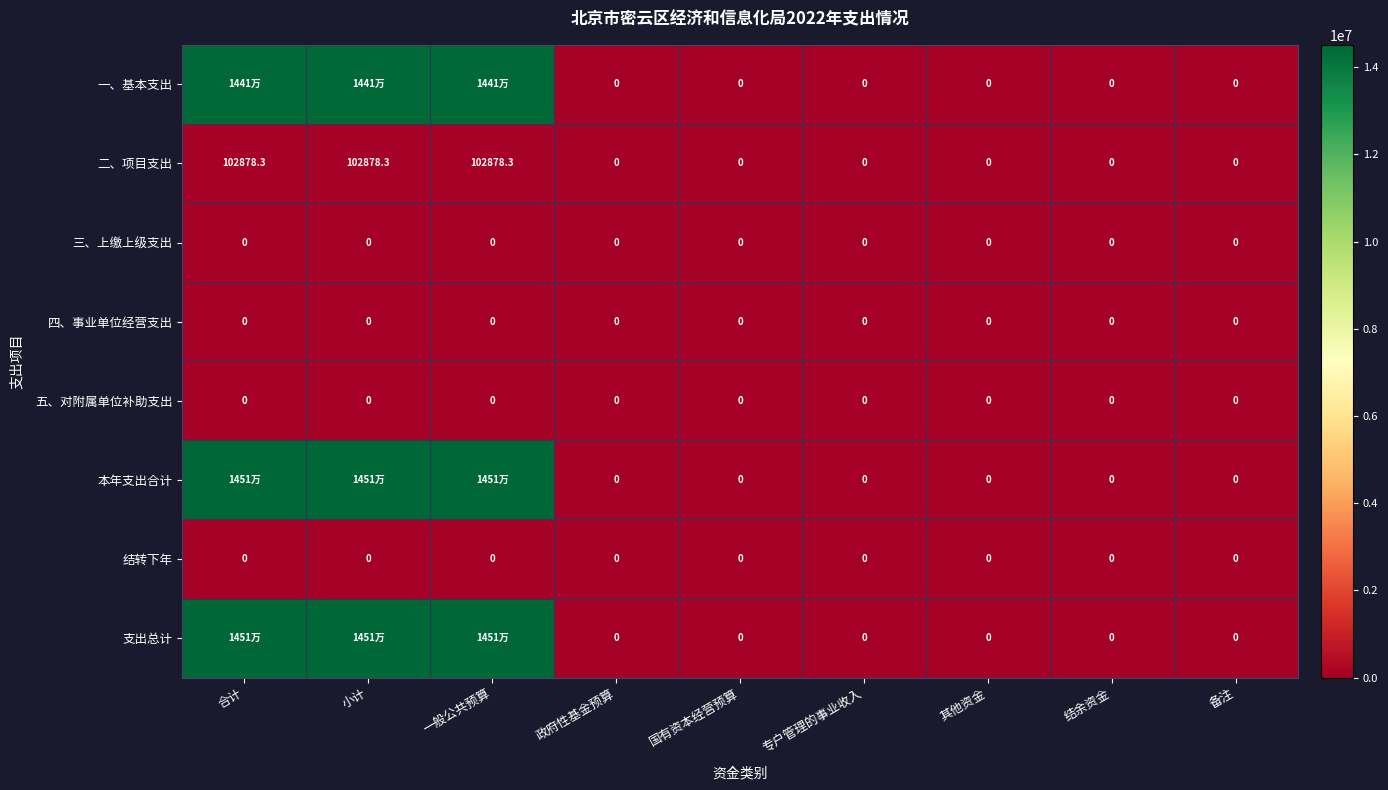

How many data points does each series have?

9